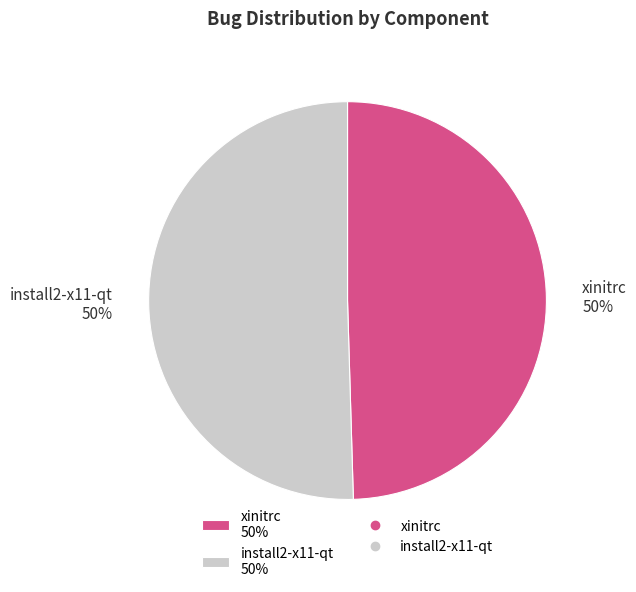

Combined, do xinitrc 50% and install2-x11-qt 50% account for over 50%?

Yes